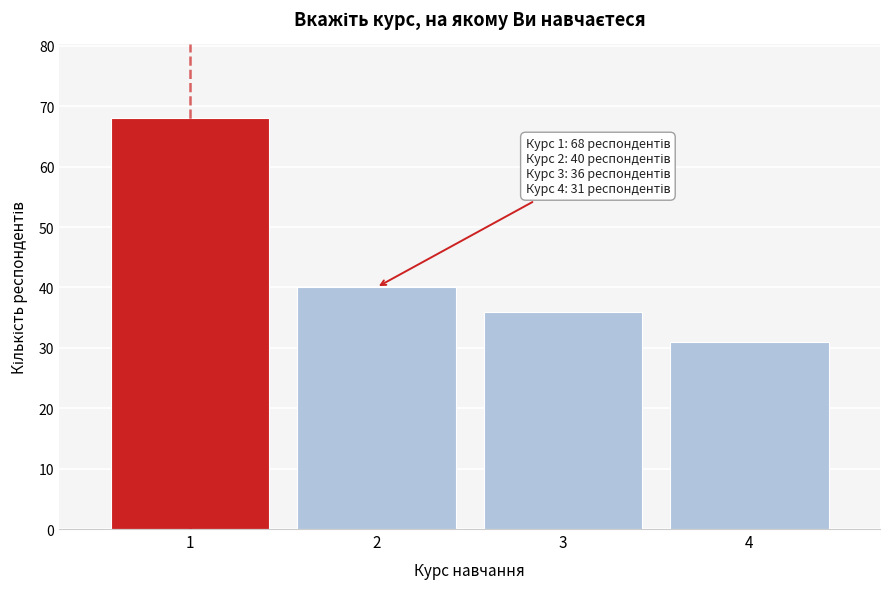

Reading right to left, transcribe all the data shown in this chart.

31	36	40	68